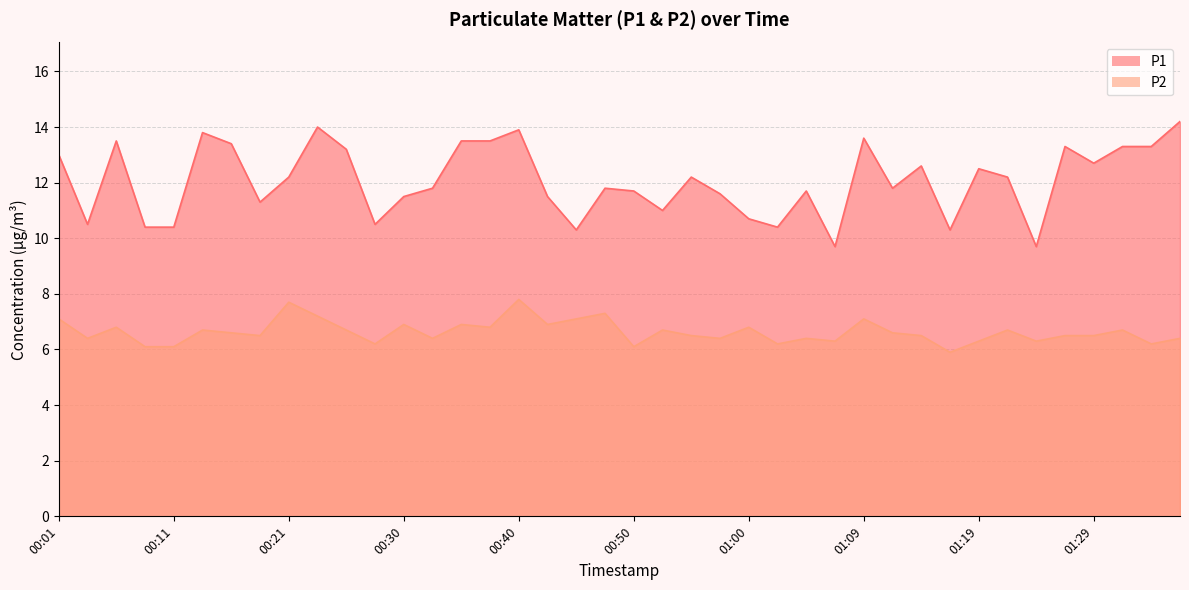

At which label does P2 reach its peak?

00:40